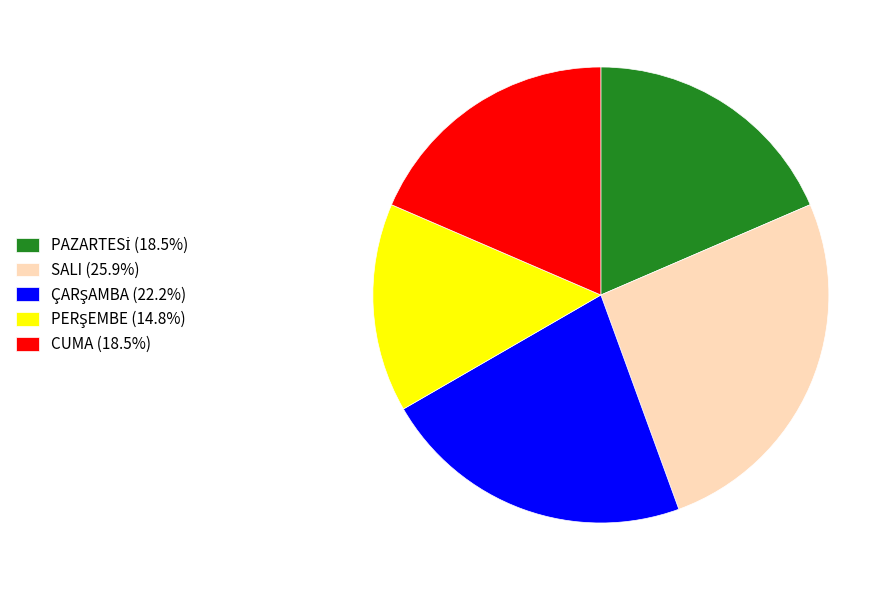

Is there any slice that represents more than half of the pie?

No